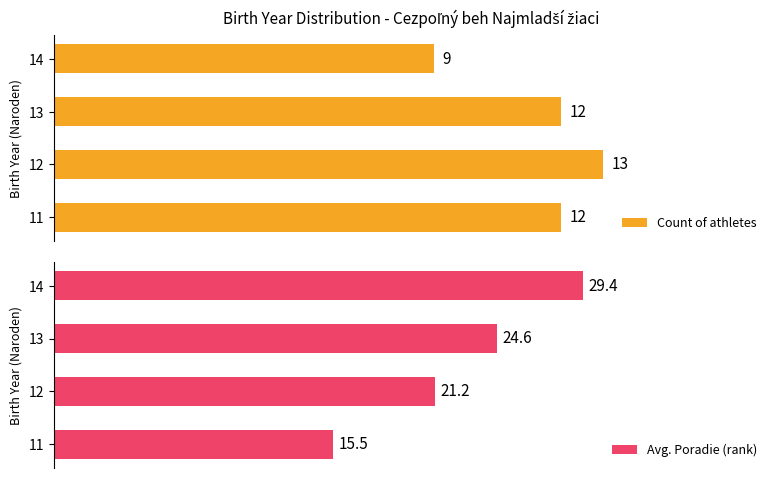

What is the sum of the Count of athletes values at 11 and 13?

24.0